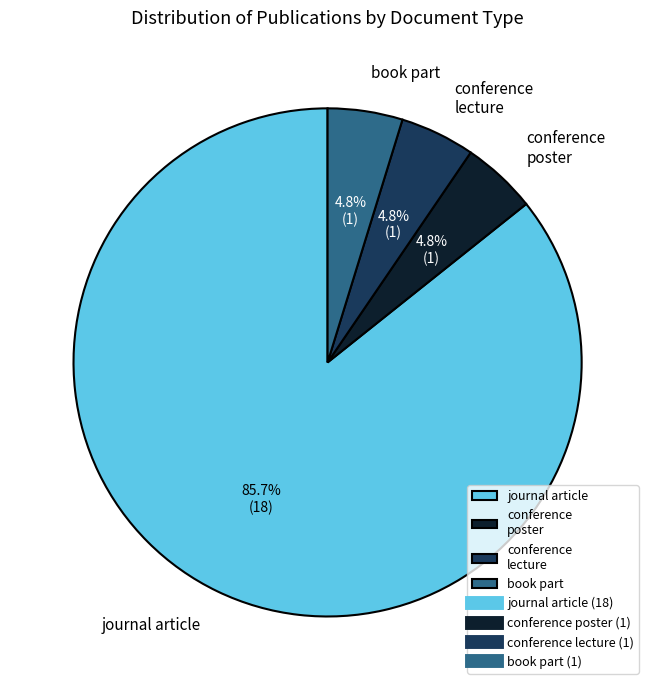

Count the number of slices in the pie.

4